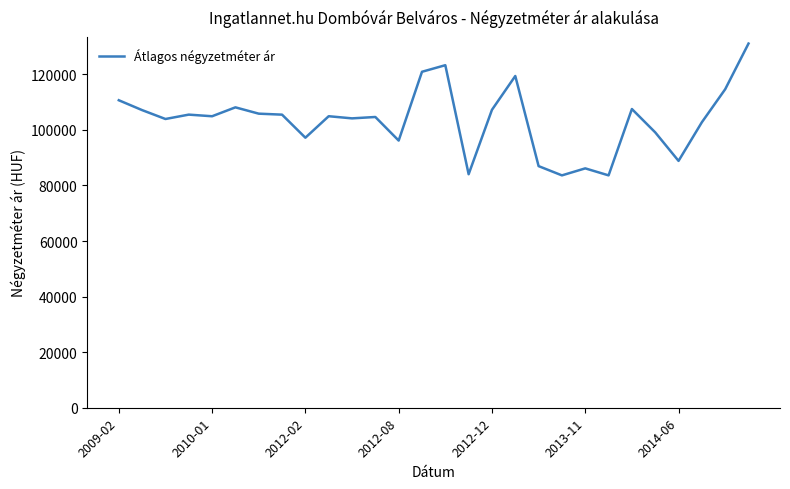

What is the minimum value shown in the chart?

83617